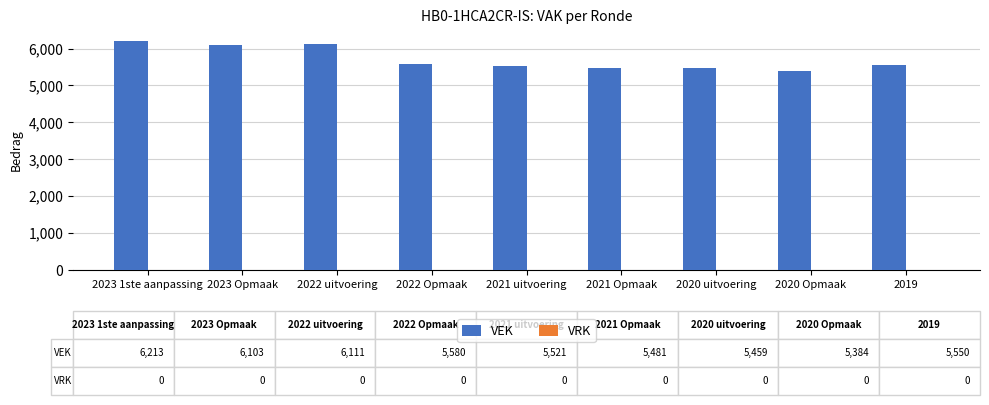

What is the difference between the values at 2021 uitvoering and 2023 1ste aanpassing?

692